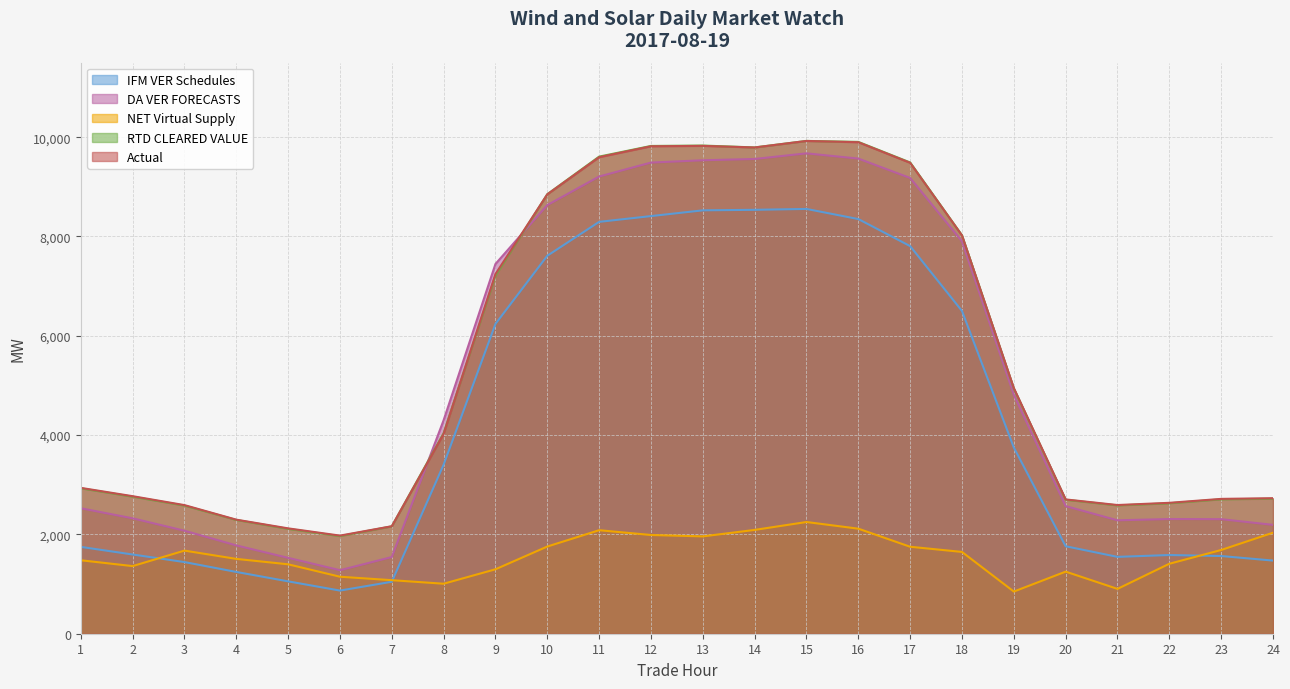

What is the difference between the maximum and minimum values in the RTD CLEARED VALUE series?

7958.6